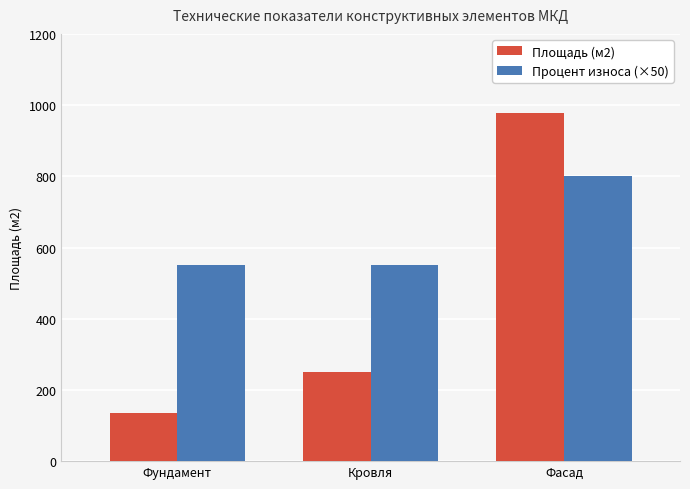

What is the sum of the Процент износа (×50) values at Фасад and Кровля?

1350